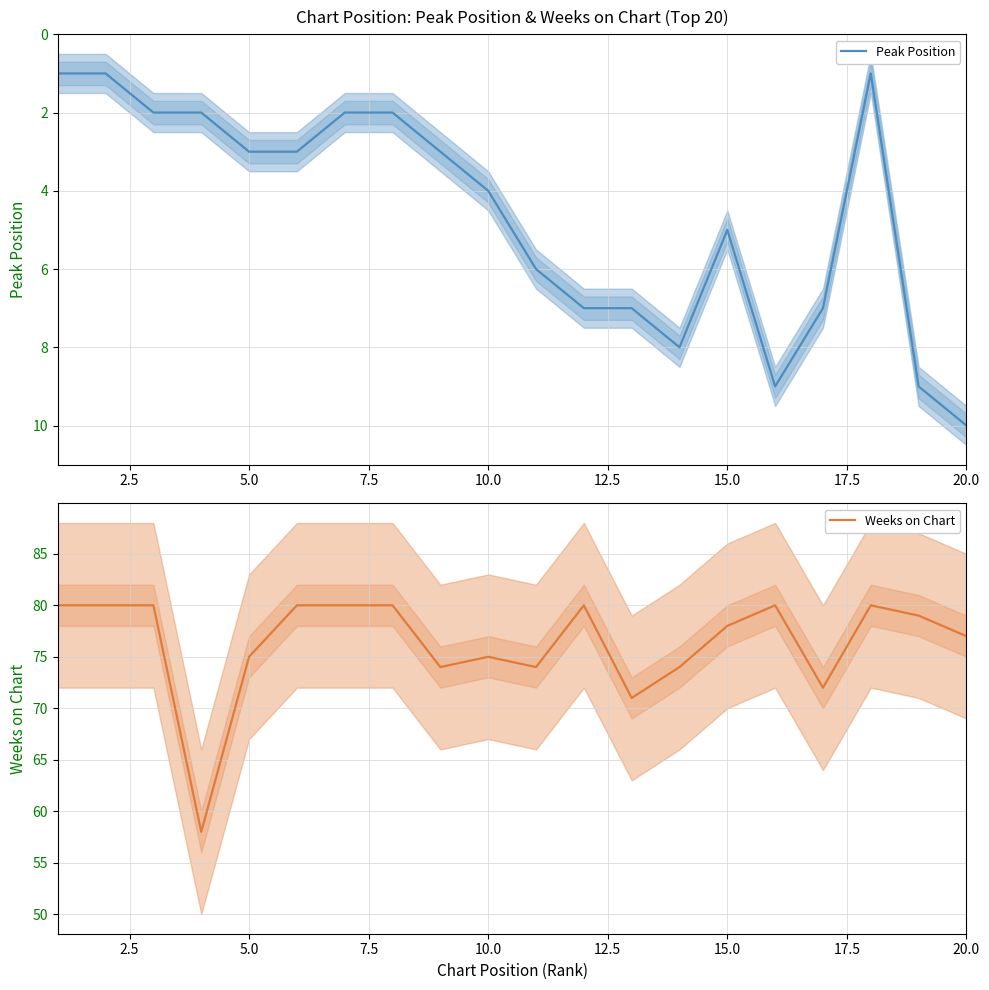

The Weeks on Chart series shows 75 at 10.0. True or false?

True